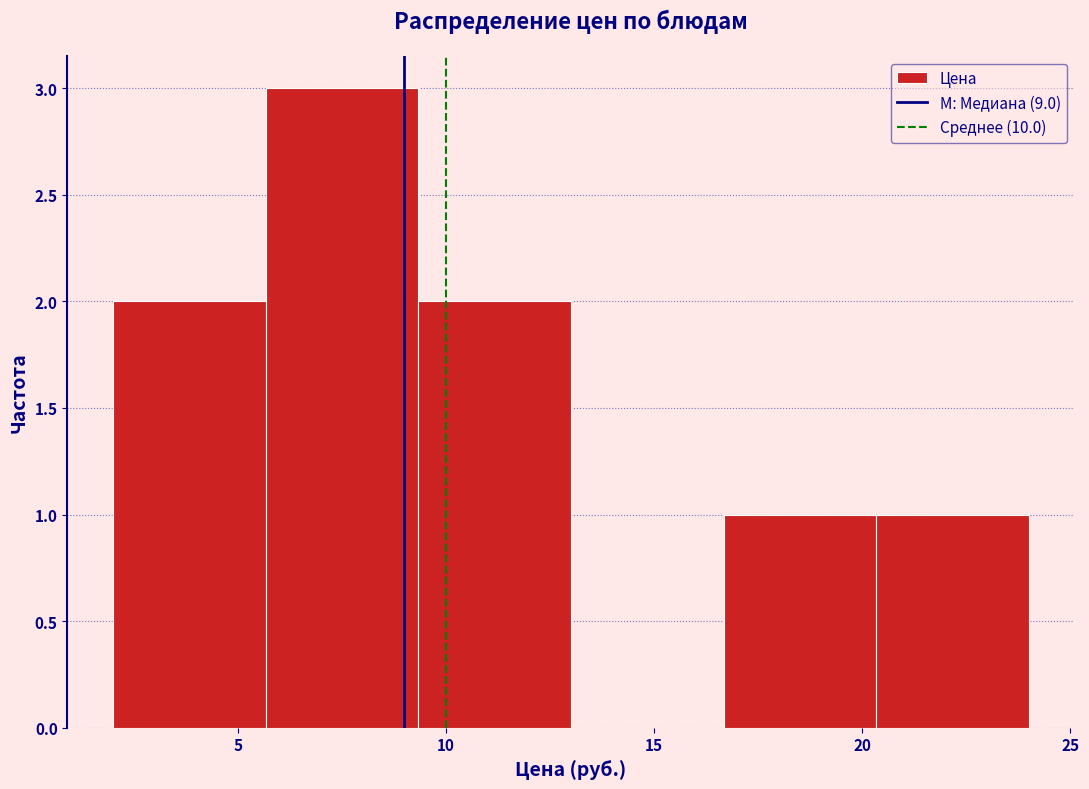

Reading left to right, transcribe this chart: for each bar, give the range it covers on the x-axis and its height. Neither the bar edges nor the heights are printed on the chart, so give them approximately, as read against the axes.

2.0 to 5.5: 2
5.5 to 9.5: 3
9.5 to 13.0: 2
13.0 to 16.5: 0
16.5 to 20.5: 1
20.5 to 24.0: 1